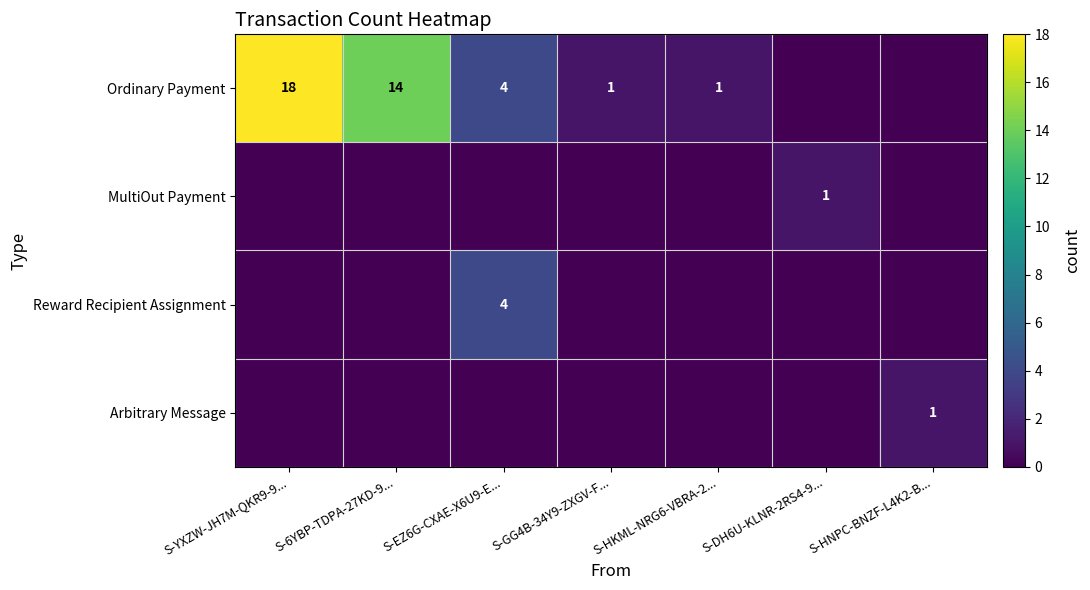

At which category is the sum across all series the highest?

S-YXZW-JH7M-QKR9-9...